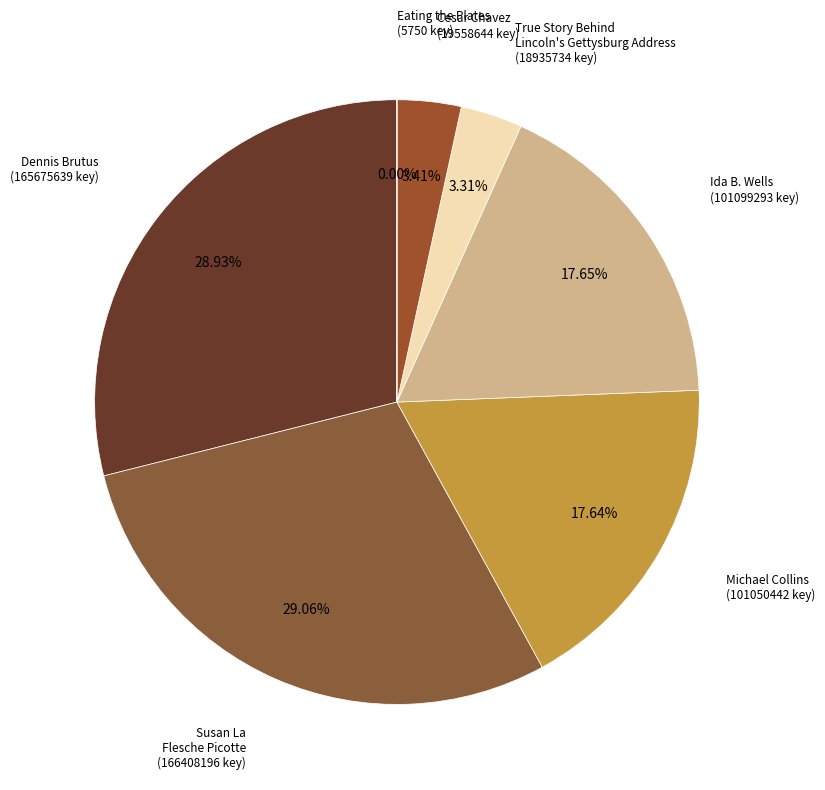

Which category has the biggest portion of the pie?

Susan La Flesche Picotte